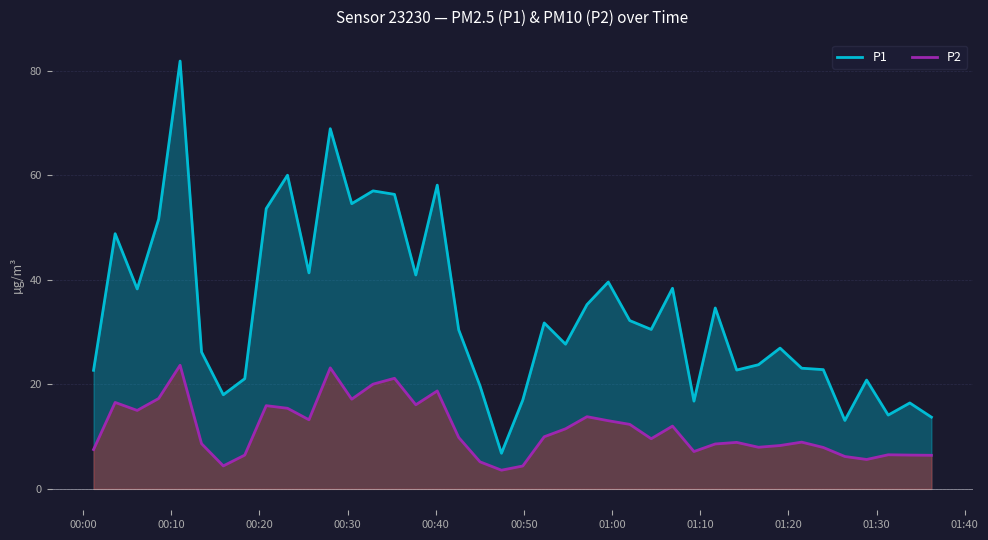

What is the highest value of the P1 series?

81.9